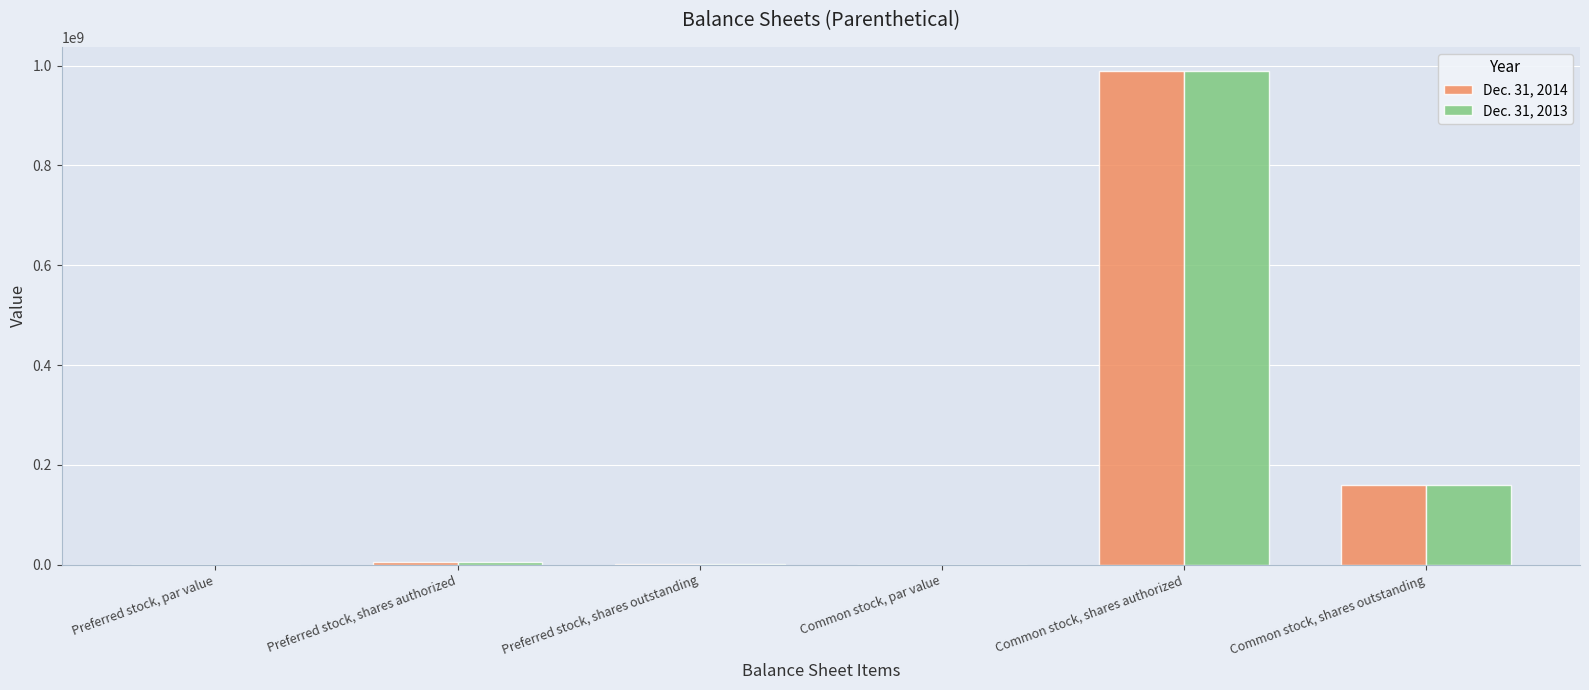

What is the sum of all Dec. 31, 2014 values?

1153321890.0